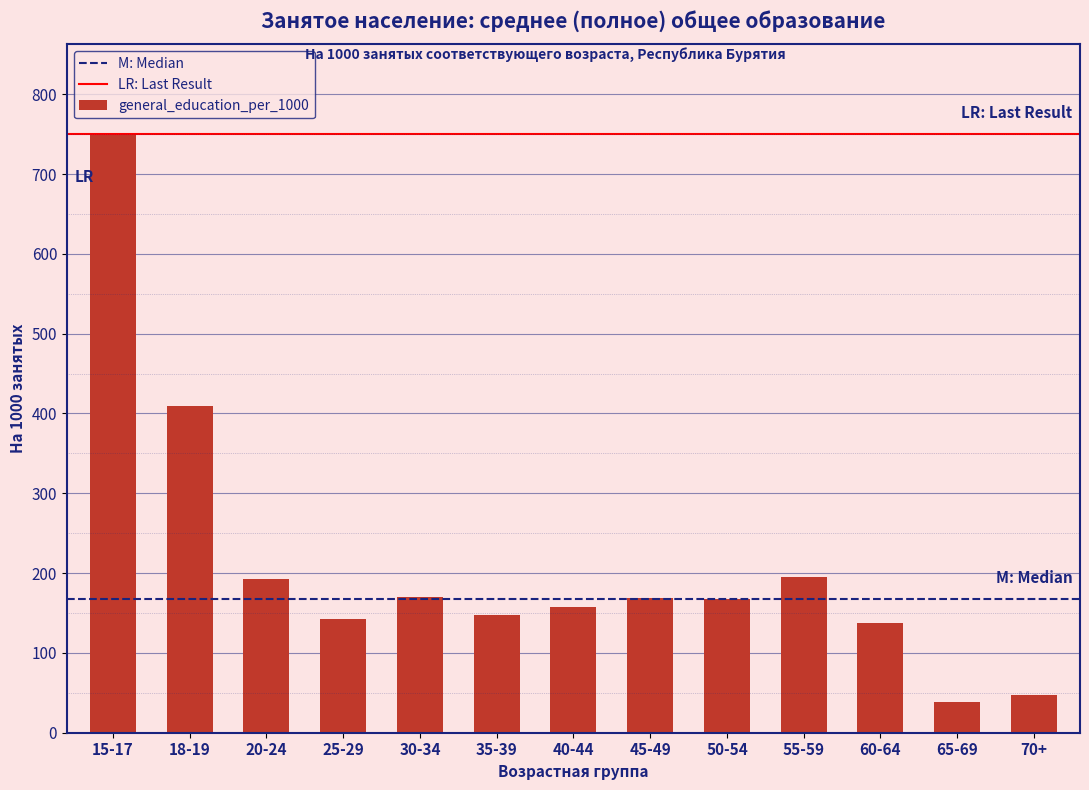

What is the difference between the second highest and second lowest values?

362